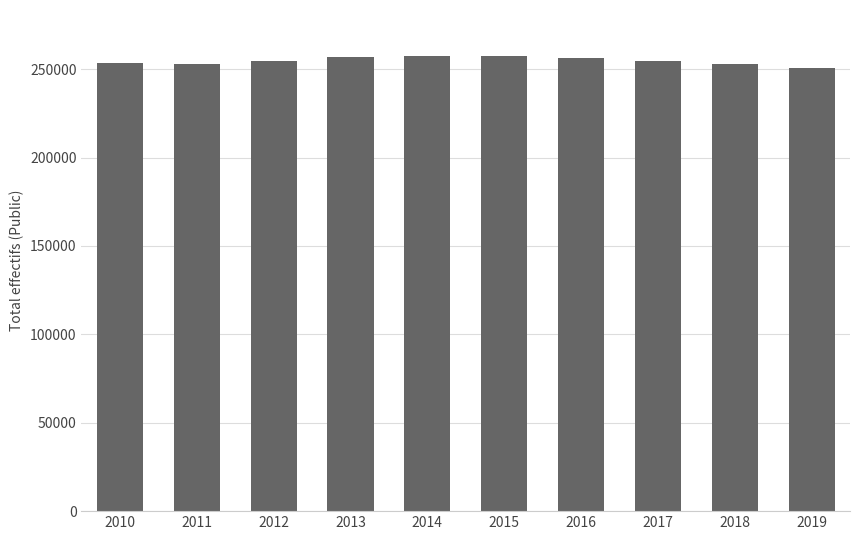

The chart shows a value of 254435 at 2012. True or false?

True